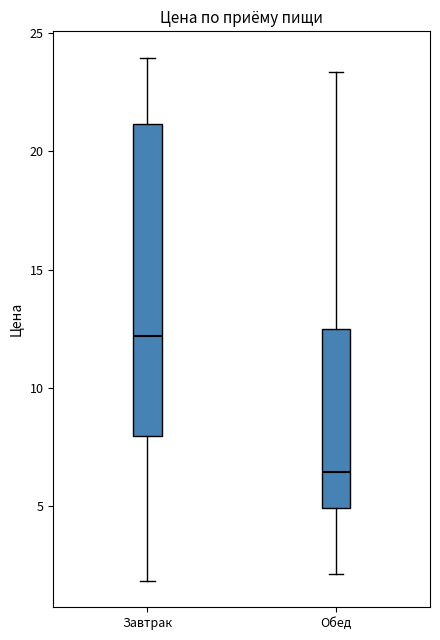

Which box has the lowest median line?

Обед